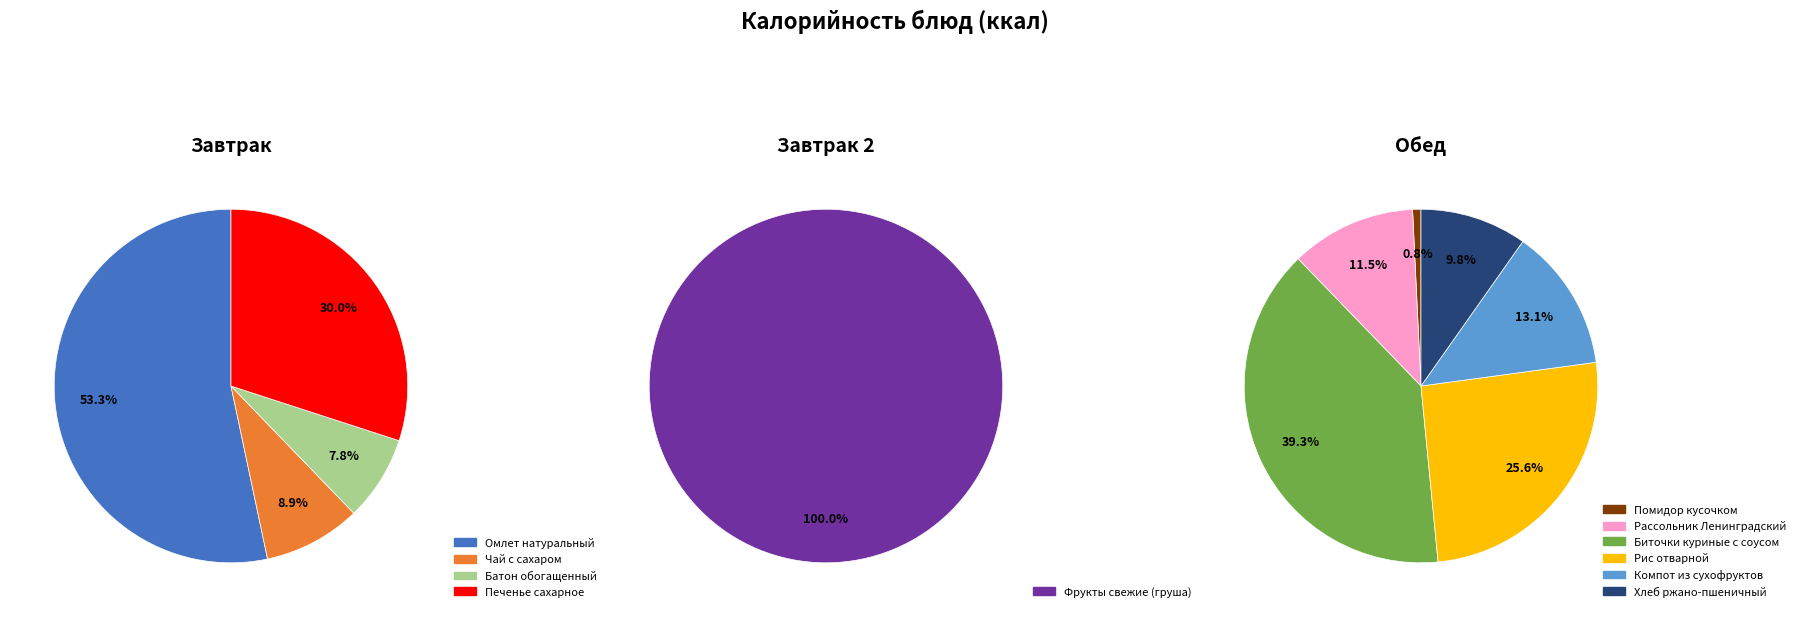

The Рассольник Ленинградский slice represents 22% of the pie. True or false?

False